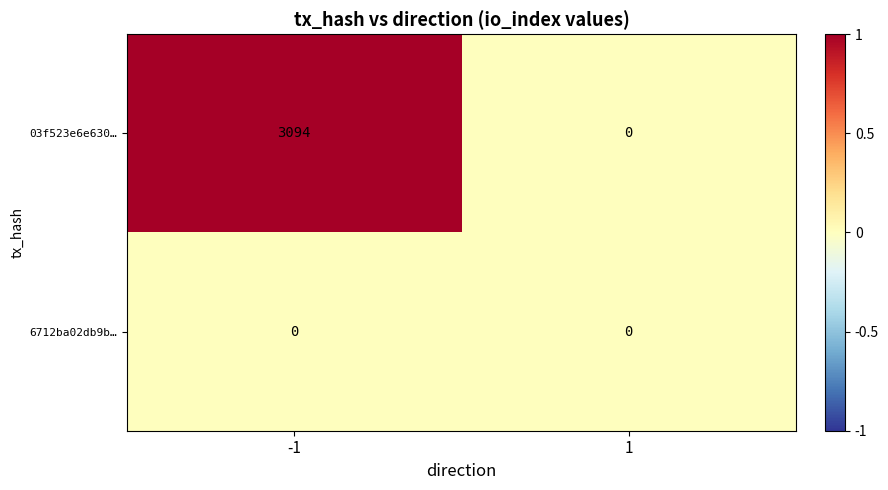

Reading left to right, transcribe all the data shown in this chart.

03f523e6e630…: -1=3094	1=0
6712ba02db9b…: -1=0	1=0